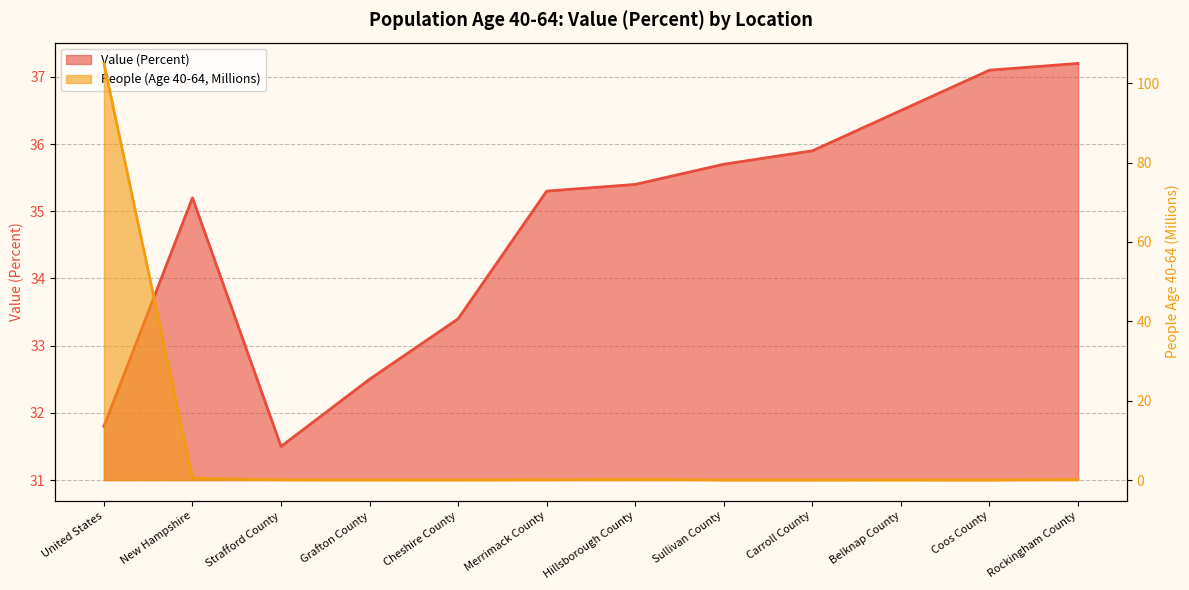

What is the difference between the highest and lowest values at Cheshire County?

33.4